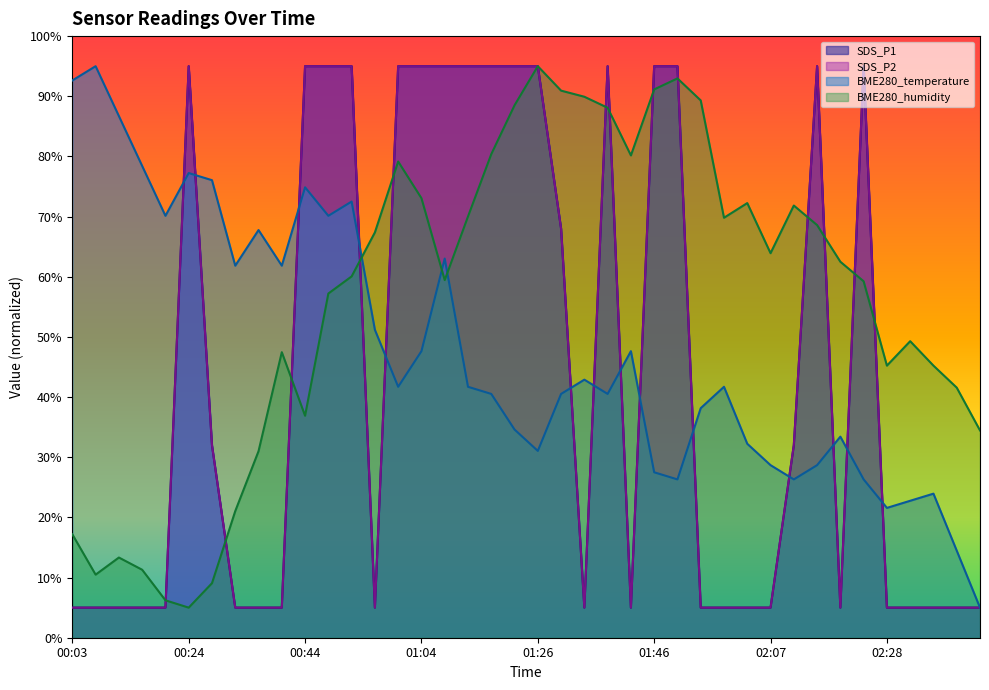

The BME280_temperature series shows 27.5 at 01:46. True or false?

True